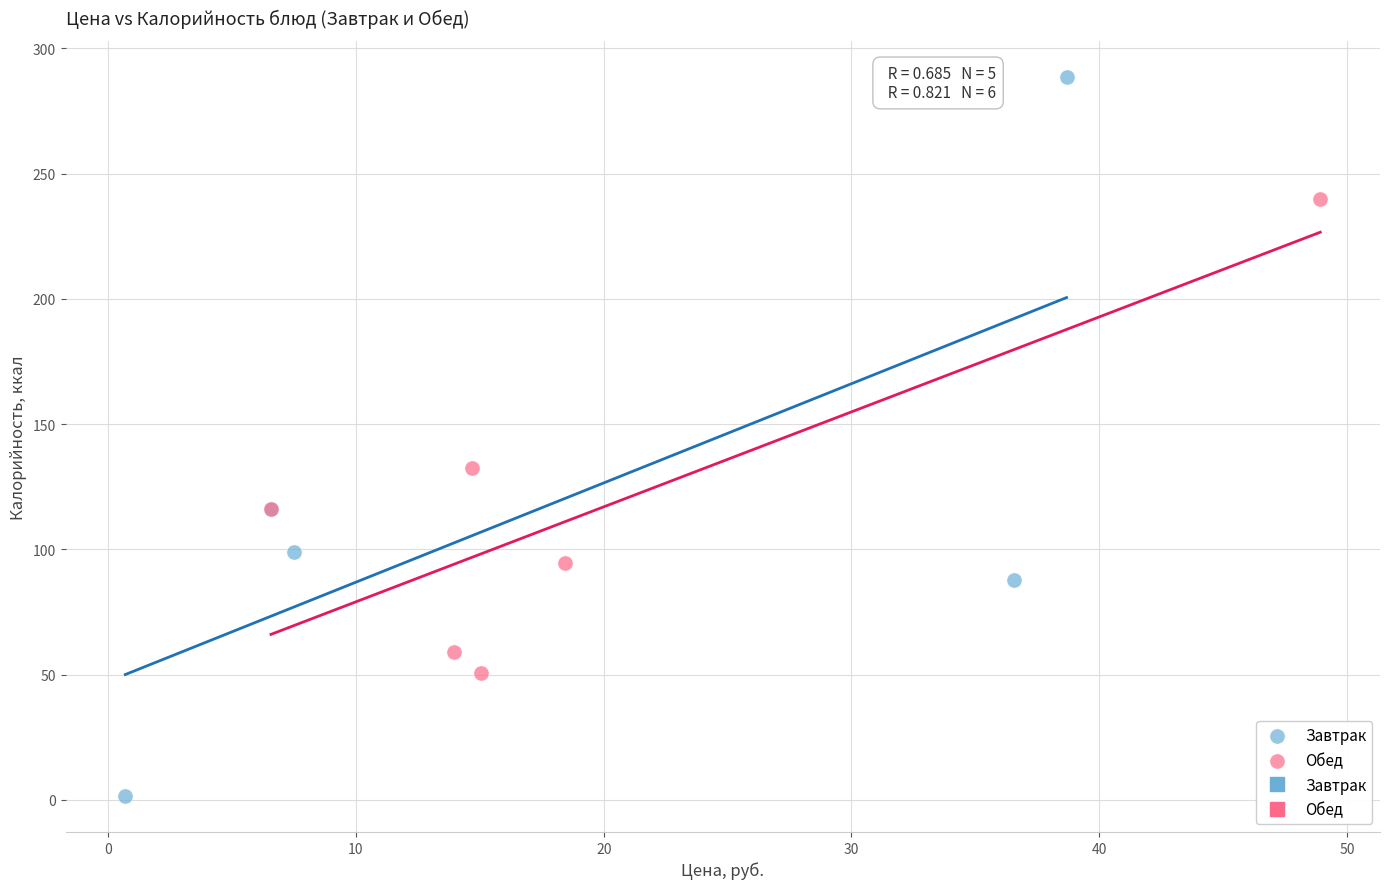

Which series reaches the maximum Y coordinate?

Завтрак